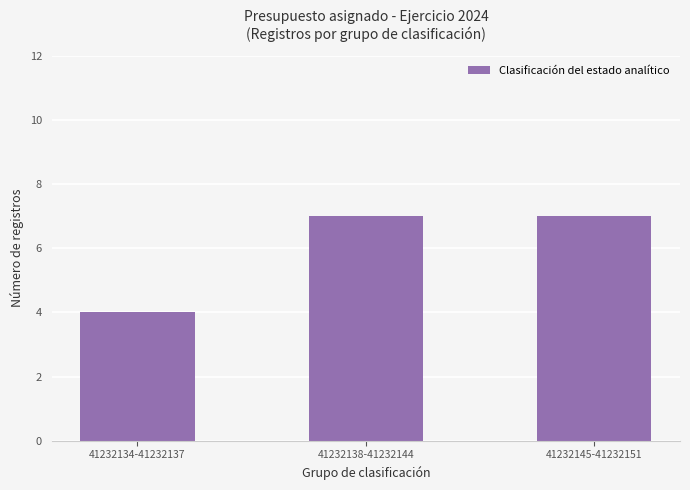

Which label corresponds to the smallest value in the chart?

41232134-41232137